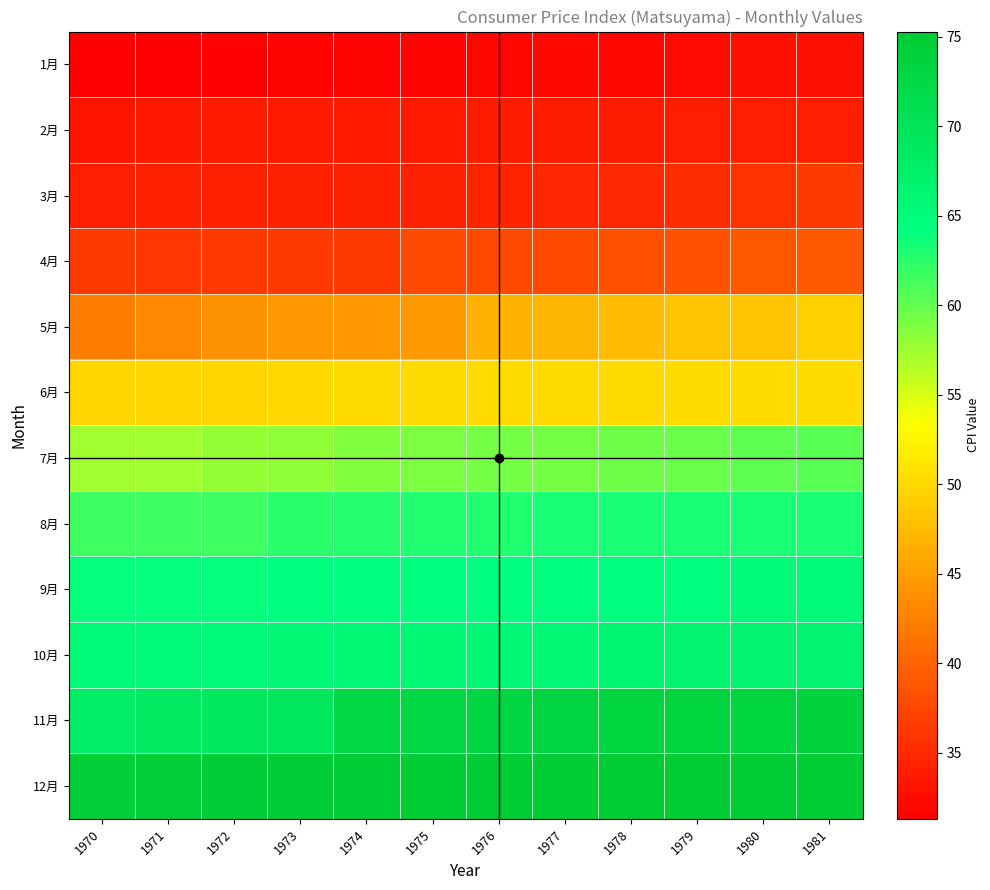

Reading right to left, list all the values displayed in this chart.

1月: 1981=32.8	1980=32.7	1979=32.2	1978=31.9	1977=32.0	1976=31.9	1975=31.7	1974=31.7	1973=31.7	1972=31.6	1971=31.3	1970=31.3
2月: 1981=34.0	1980=34.0	1979=33.9	1978=33.8	1977=33.8	1976=33.8	1975=33.6	1974=33.6	1973=33.6	1972=33.6	1971=33.5	1970=33.1
3月: 1981=36.4	1980=35.6	1979=35.3	1978=34.8	1977=34.6	1976=34.4	1975=34.3	1974=34.3	1973=34.3	1972=34.1	1971=34.1	1970=34.0
4月: 1981=38.9	1980=38.8	1979=38.5	1978=38.2	1977=37.8	1976=37.6	1975=37.5	1974=36.4	1973=36.3	1972=36.2	1971=36.0	1970=36.4
5月: 1981=49.3	1980=48.2	1979=48.2	1978=47.5	1977=47.0	1976=46.8	1975=44.7	1974=44.4	1973=44.4	1972=43.9	1971=43.0	1970=42.2
6月: 1981=50.3	1980=50.3	1979=50.3	1978=50.1	1977=50.1	1976=50.1	1975=50.1	1974=50.1	1973=49.9	1972=49.7	1971=49.7	1970=49.7
7月: 1981=60.5	1980=60.2	1979=59.7	1978=59.5	1977=59.3	1976=59.2	1975=58.9	1974=58.8	1973=58.0	1972=57.8	1971=57.3	1970=57.3
8月: 1981=63.2	1980=63.2	1979=63.2	1978=63.2	1977=63.1	1976=62.9	1975=62.8	1974=62.7	1973=62.5	1972=61.7	1971=61.7	1970=61.7
9月: 1981=65.4	1980=65.4	1979=64.3	1978=64.3	1977=64.3	1976=64.2	1975=64.2	1974=64.2	1973=64.2	1972=64.0	1971=64.0	1970=64.0
10月: 1981=66.6	1980=66.6	1979=66.4	1978=66.2	1977=66.0	1976=65.9	1975=65.8	1974=65.8	1973=65.8	1972=65.4	1971=65.4	1970=65.4
11月: 1981=73.6	1980=73.5	1979=73.5	1978=73.5	1977=73.2	1976=73.0	1975=72.8	1974=72.4	1973=69.3	1972=69.2	1971=68.5	1970=67.9
12月: 1981=75.3	1980=75.3	1979=75.3	1978=75.3	1977=75.2	1976=75.2	1975=75.0	1974=74.9	1973=74.9	1972=74.9	1971=74.5	1970=74.5